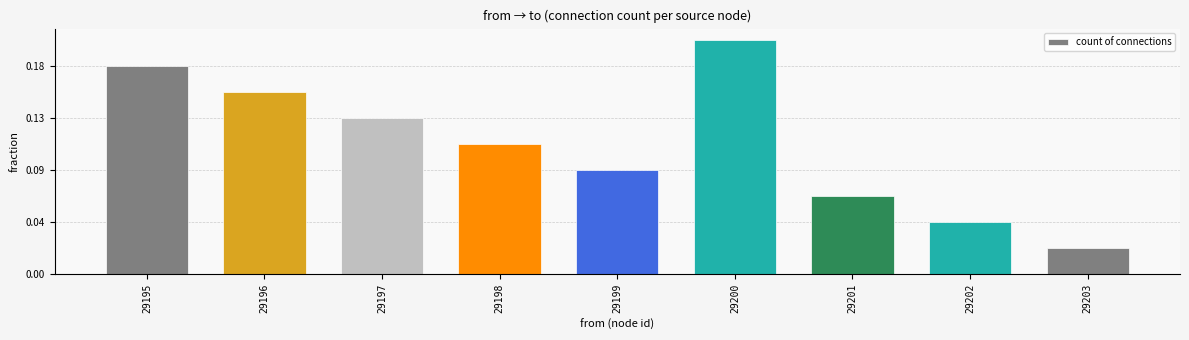

What is the change in value from 29198 to 29201?

-2